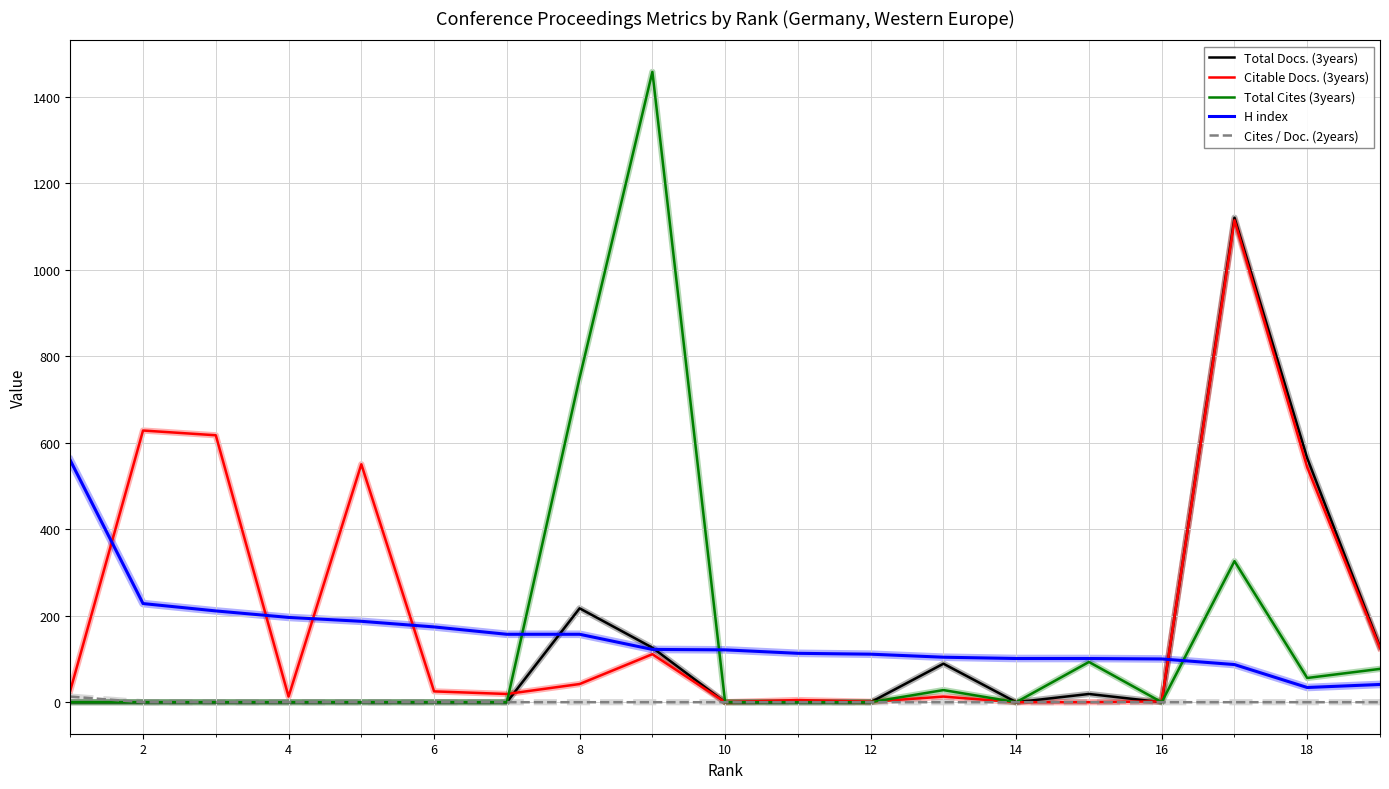

What is the average value of the Total Docs. (3years) series?

119